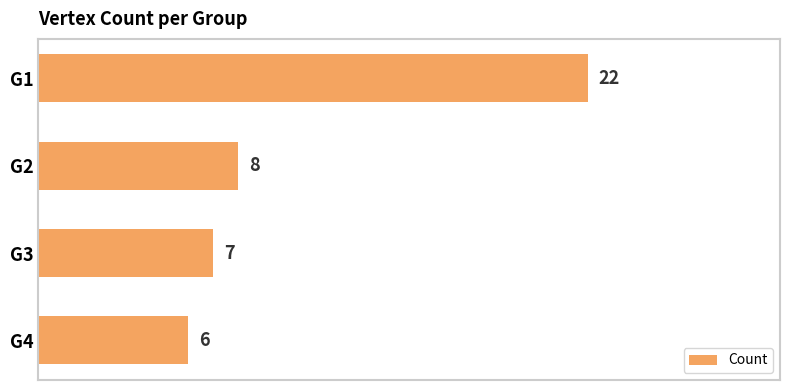

What is the ratio of the value at G2 to the value at G4?

1.3